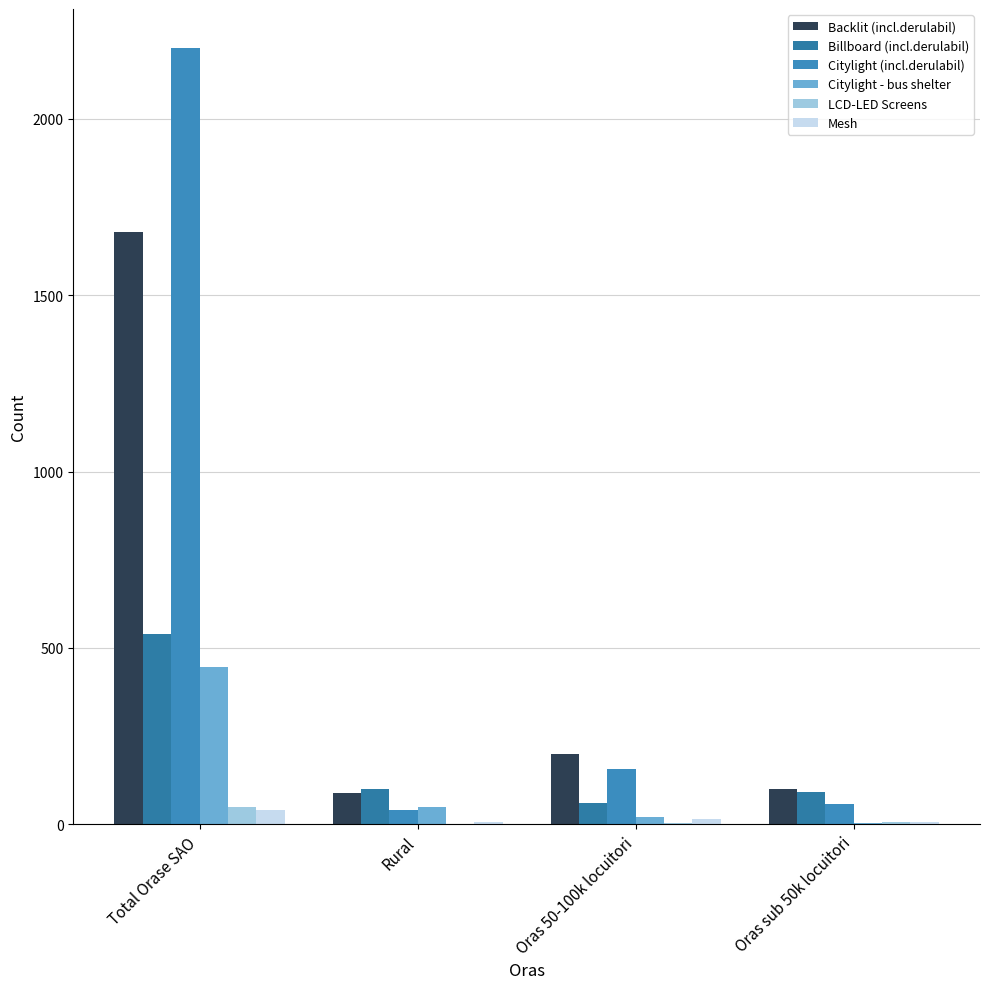

At which label does Citylight - bus shelter first exceed 50?

Total Orase SAO